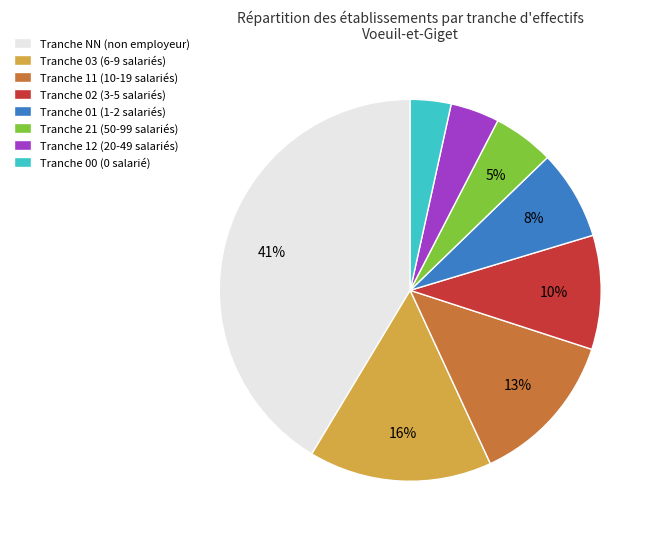

To the nearest percent, what is the average slice percentage?

12%